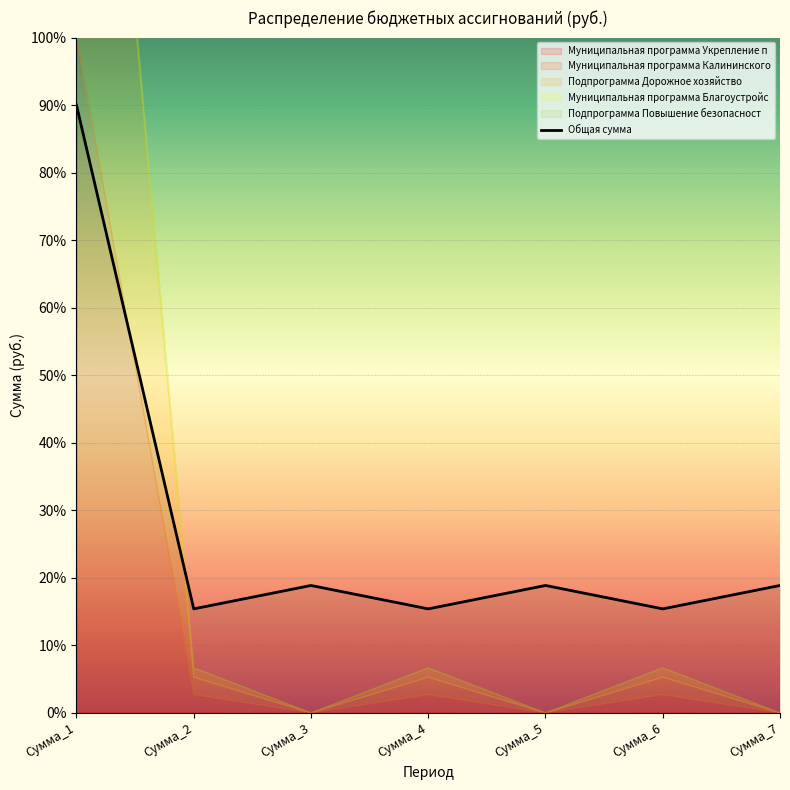

Read the value at Сумма_3.

18.9